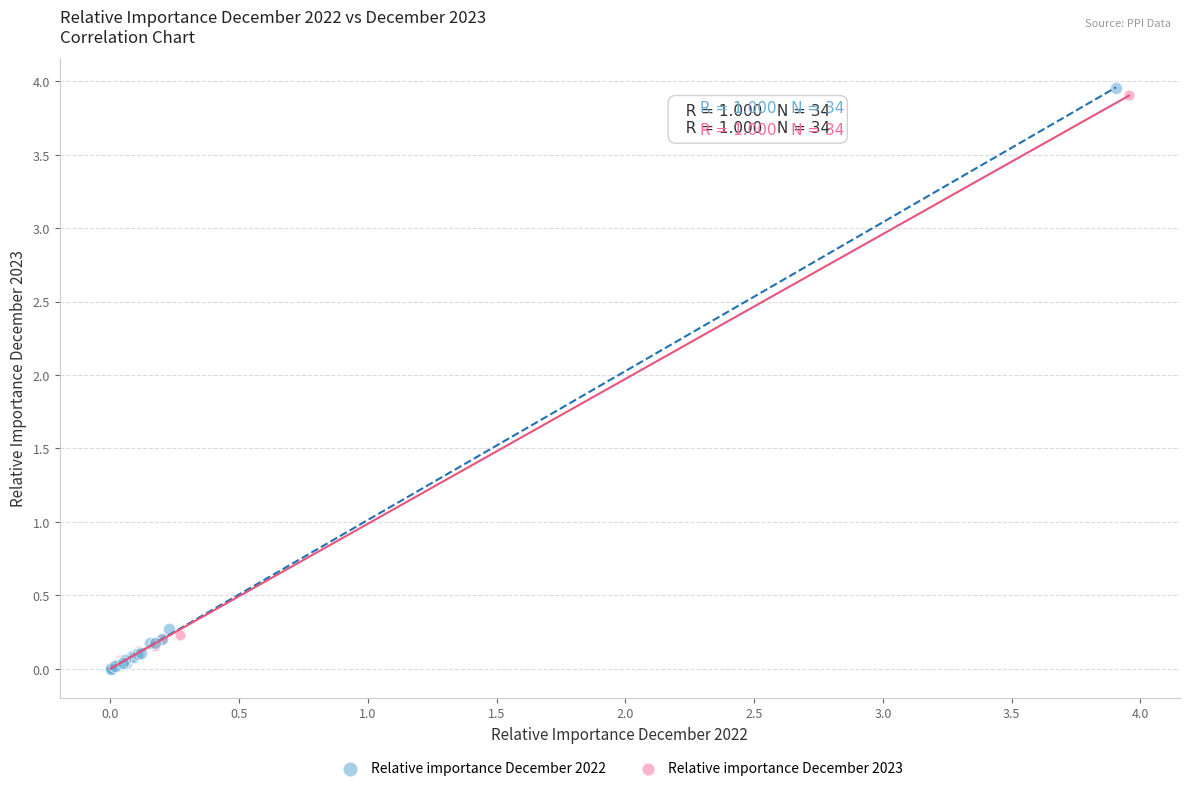

Which series contains the highest Y value?

Relative importance December 2022